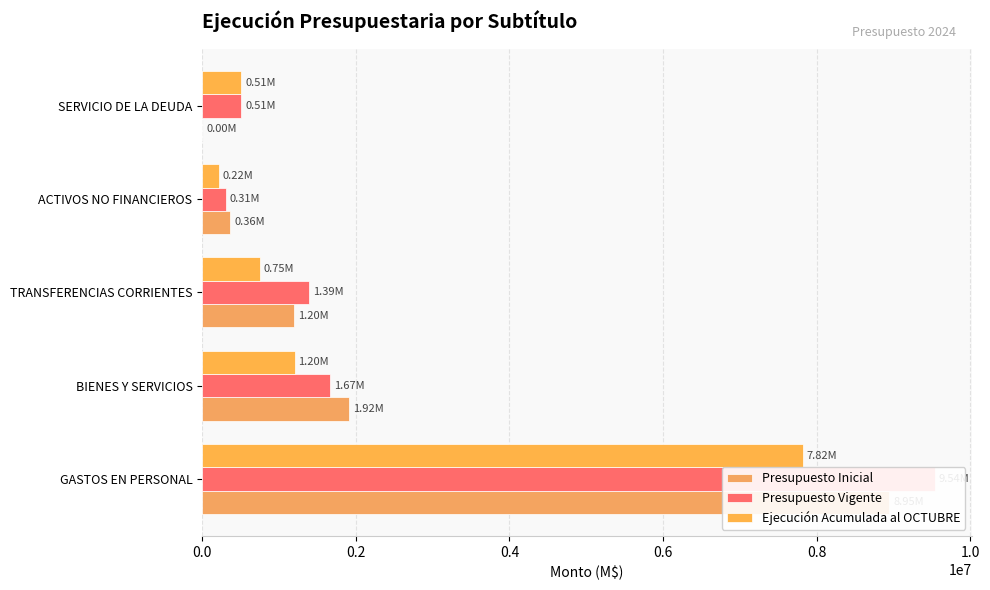

What are all the series names shown in the legend?

Presupuesto Inicial, Presupuesto Vigente, Ejecución Acumulada al OCTUBRE